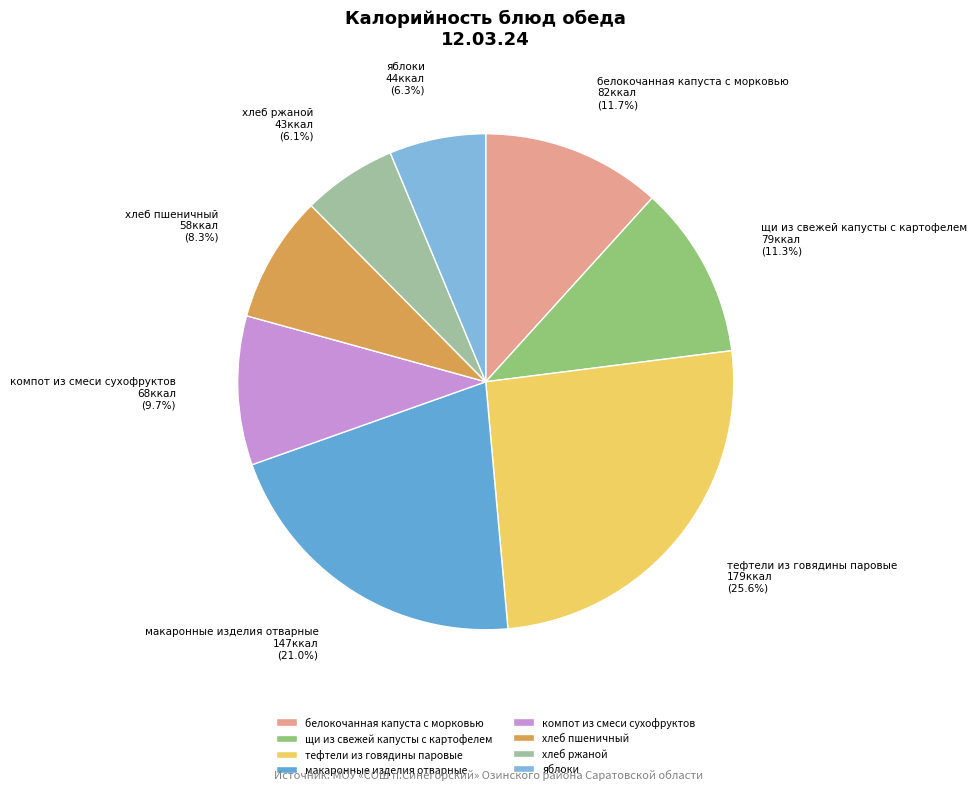

Which category has the biggest portion of the pie?

тефтели из говядины паровые